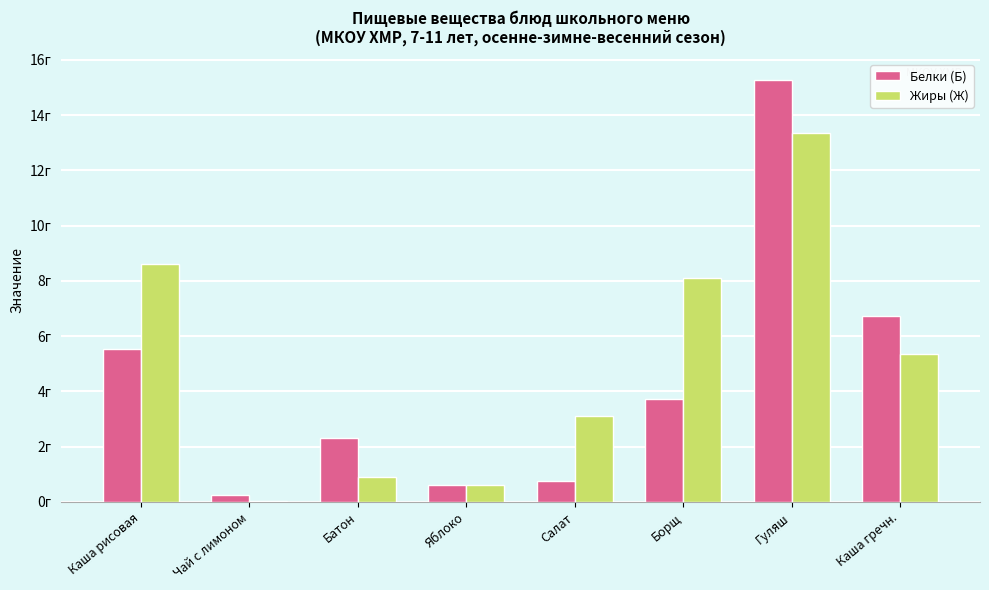

At which category does the chart reach its peak across all series?

Гуляш